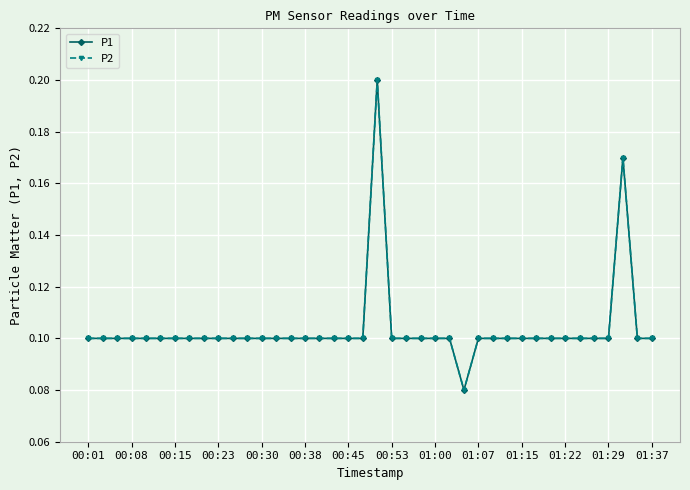

Reading right to left, transcribe all the data shown in this chart.

P1: 0.1	0.1	0.2	0.1	0.1	0.1	0.1	0.1	0.1	0.1	0.1	0.1	0.1	0.1	0.1	0.1	0.1	0.1	0.1	0.2	0.1	0.1	0.1	0.1	0.1	0.1	0.1	0.1	0.1	0.1	0.1	0.1	0.1	0.1	0.1	0.1	0.1	0.1	0.1	0.1
P2: 0.1	0.1	0.2	0.1	0.1	0.1	0.1	0.1	0.1	0.1	0.1	0.1	0.1	0.1	0.1	0.1	0.1	0.1	0.1	0.2	0.1	0.1	0.1	0.1	0.1	0.1	0.1	0.1	0.1	0.1	0.1	0.1	0.1	0.1	0.1	0.1	0.1	0.1	0.1	0.1